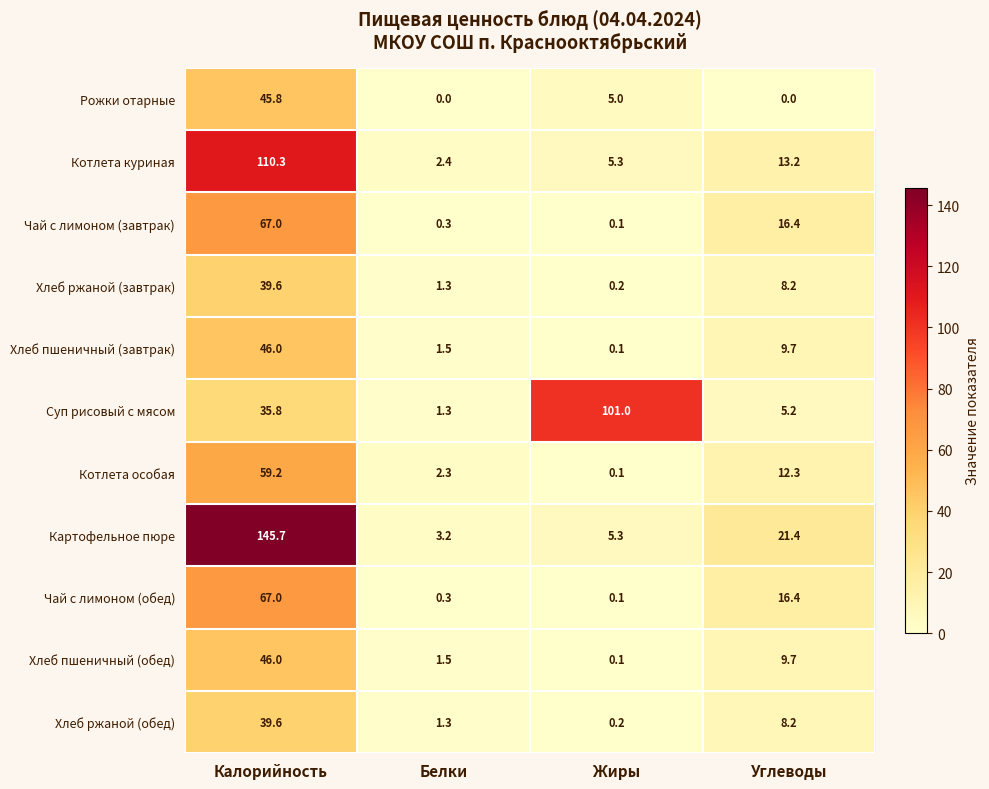

Which series changed the most between Калорийность and Белки?

Картофельное пюре